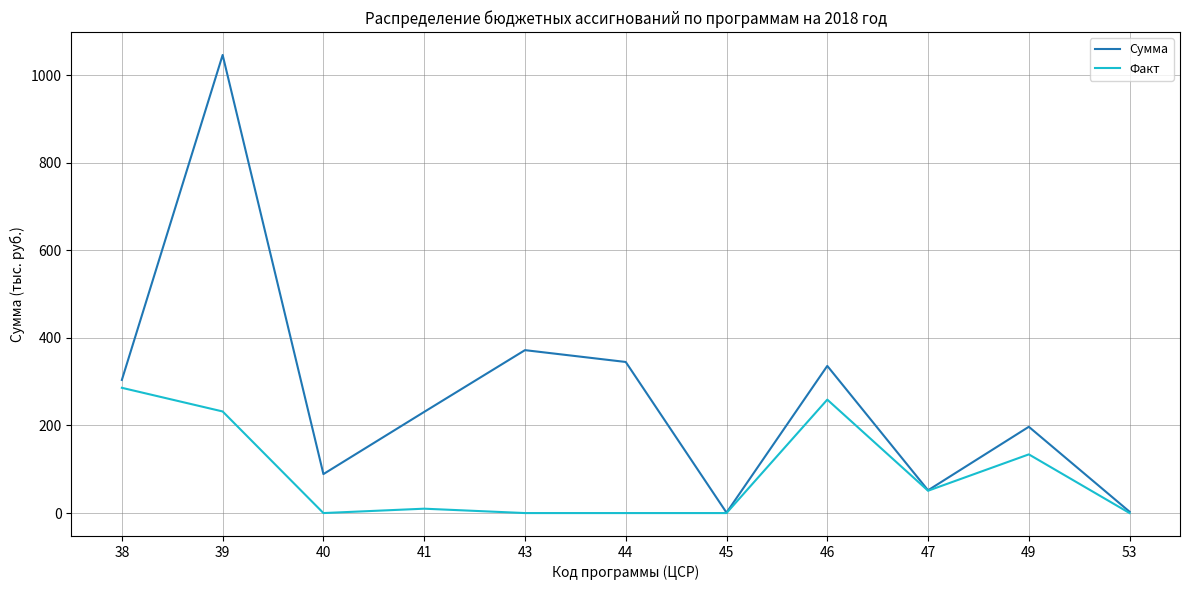

In Сумма, how many points are lower than both neighbors (excluding endpoints)?

3